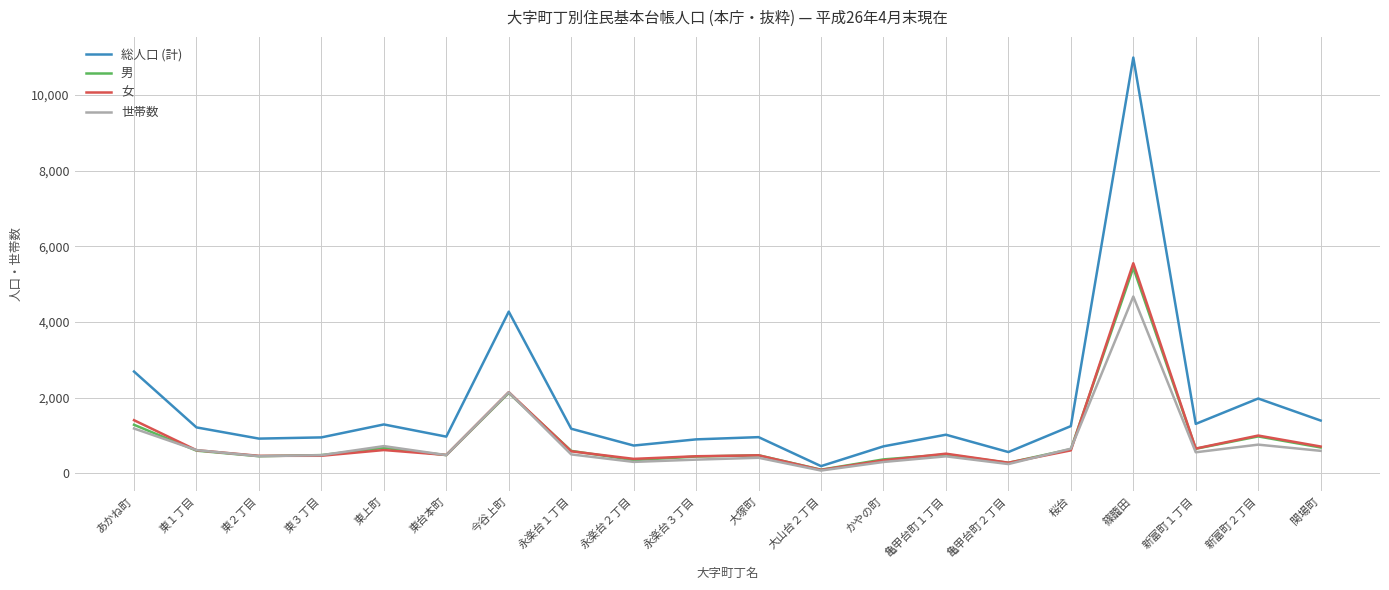

At which category does the chart reach its minimum across all series?

大山台２丁目